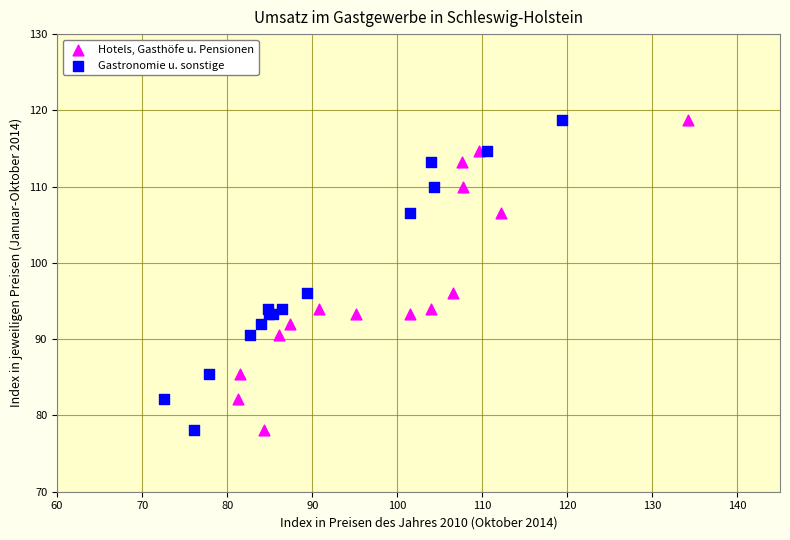

What are all the series names shown in the legend?

Hotels, Gasthöfe u. Pensionen, Gastronomie u. sonstige